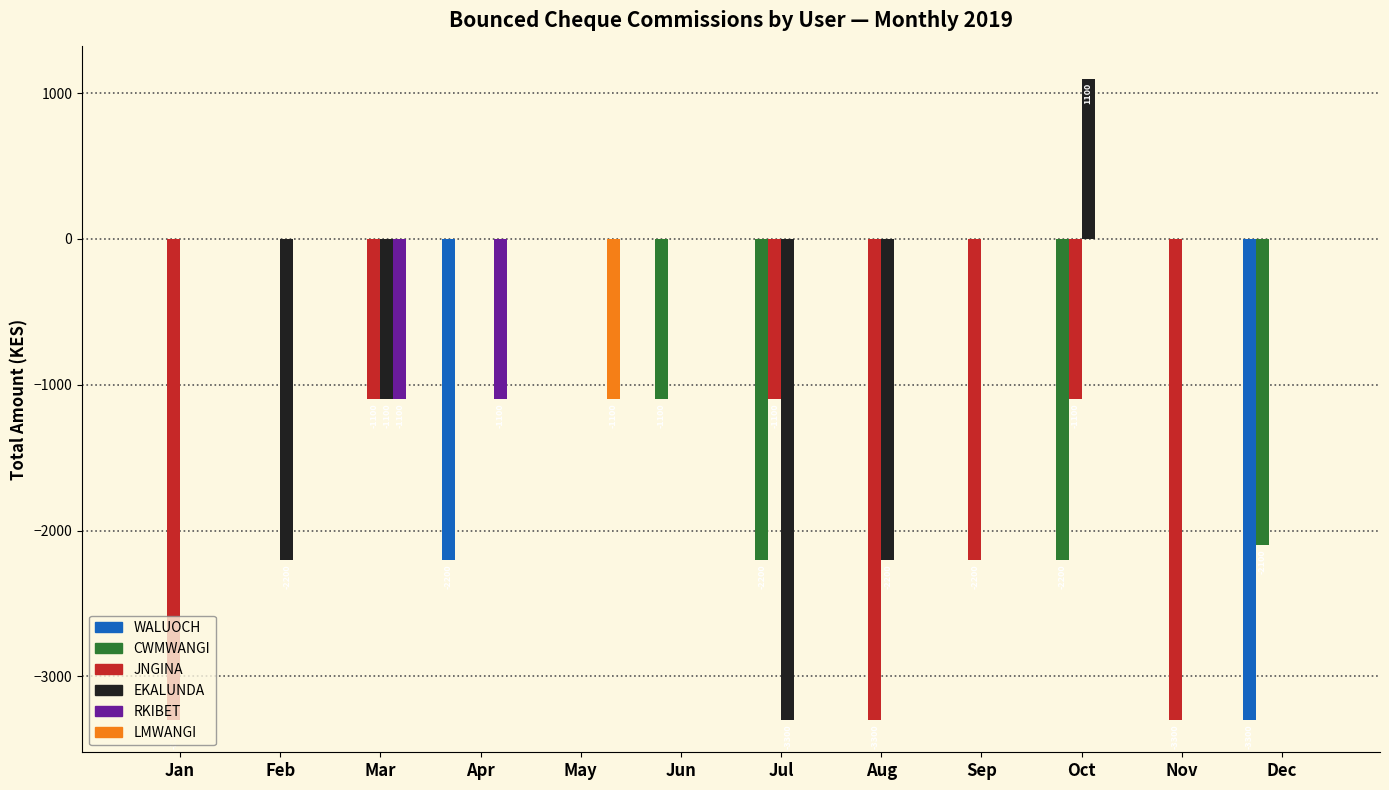

Reading left to right, what are all the values shown in this chart?

WALUOCH: 0	0	0	-2200	0	0	0	0	0	0	0	-3300
CWMWANGI: 0	0	0	0	0	-1100	-2200	0	0	-2200	0	-2100
JNGINA: -3300	0	-1100	0	0	0	-1100	-3300	-2200	-1100	-3300	0
EKALUNDA: 0	-2200	-1100	0	0	0	-3300	-2200	0	1100	0	0
RKIBET: 0	0	-1100	-1100	0	0	0	0	0	0	0	0
LMWANGI: 0	0	0	0	-1100	0	0	0	0	0	0	0